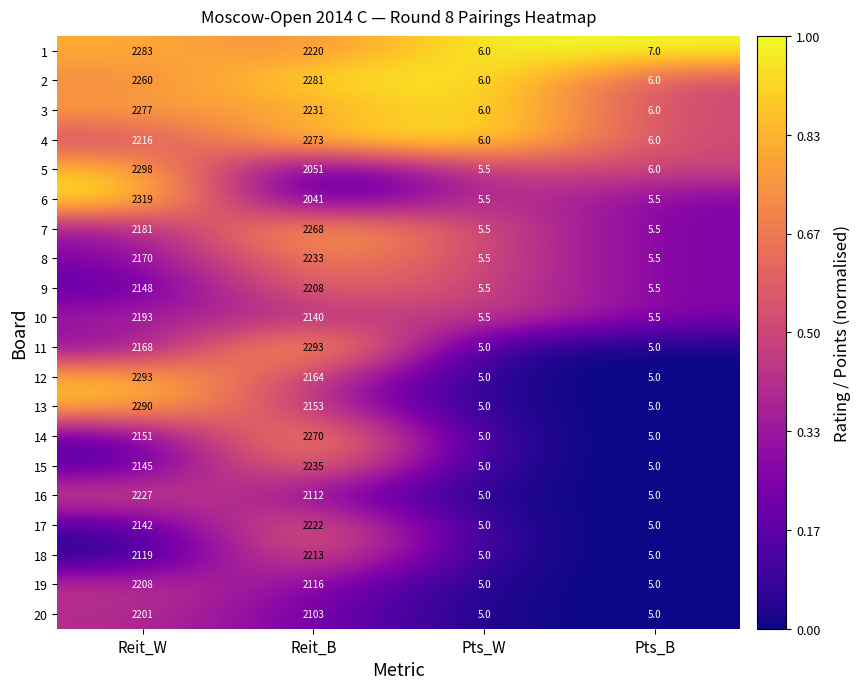

Where is 12 nearest to the value 1149?

Reit_B